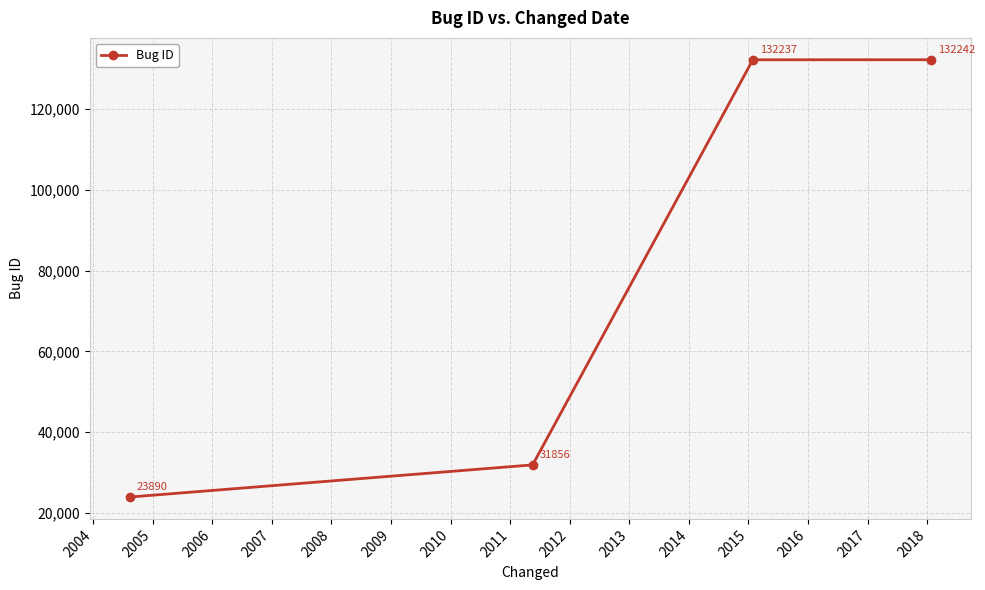

What is the sum of all values?

320225